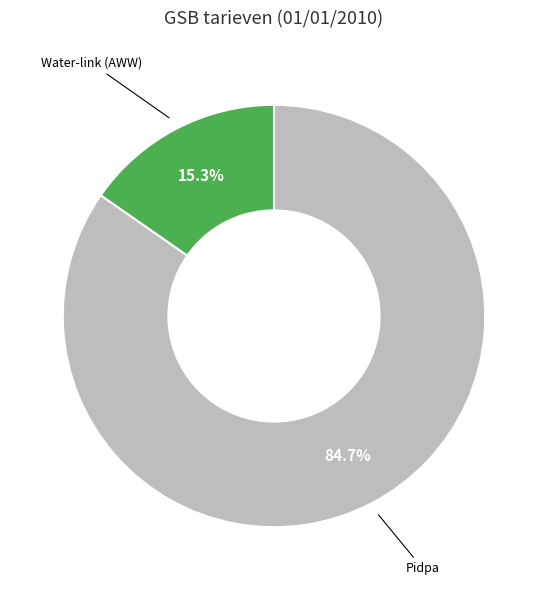

Is there any slice that represents more than half of the pie?

Yes